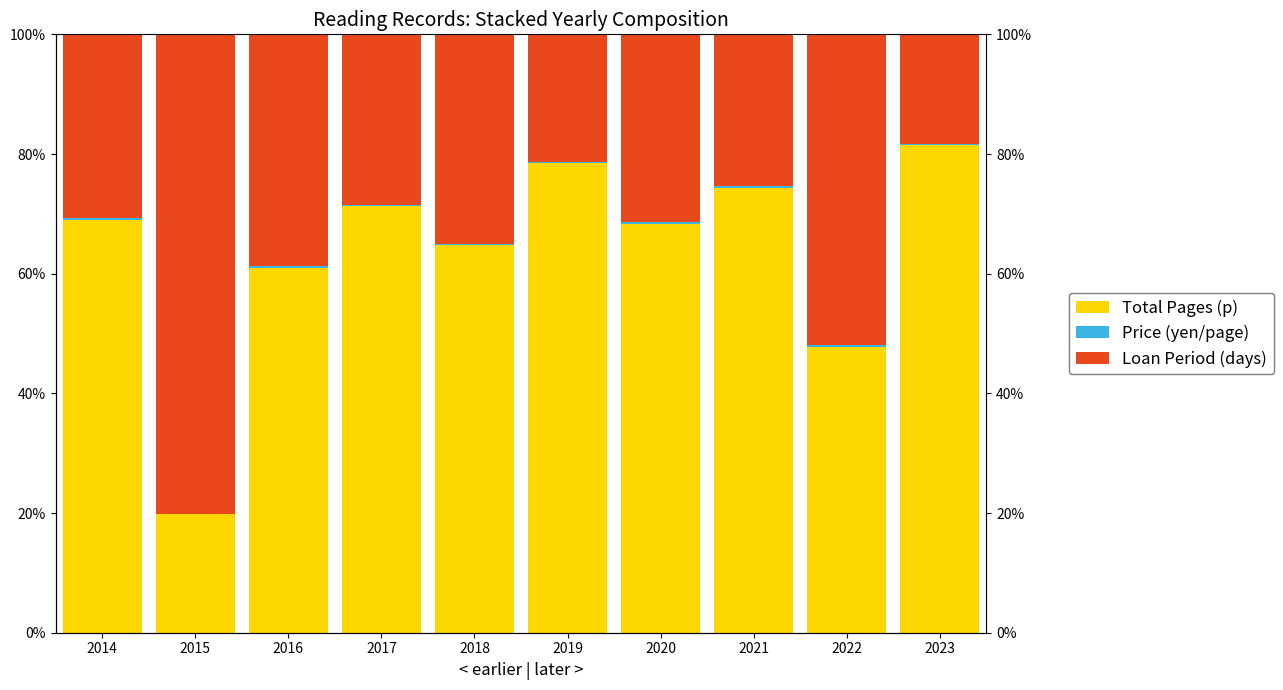

How many categories are shown in the chart?

10